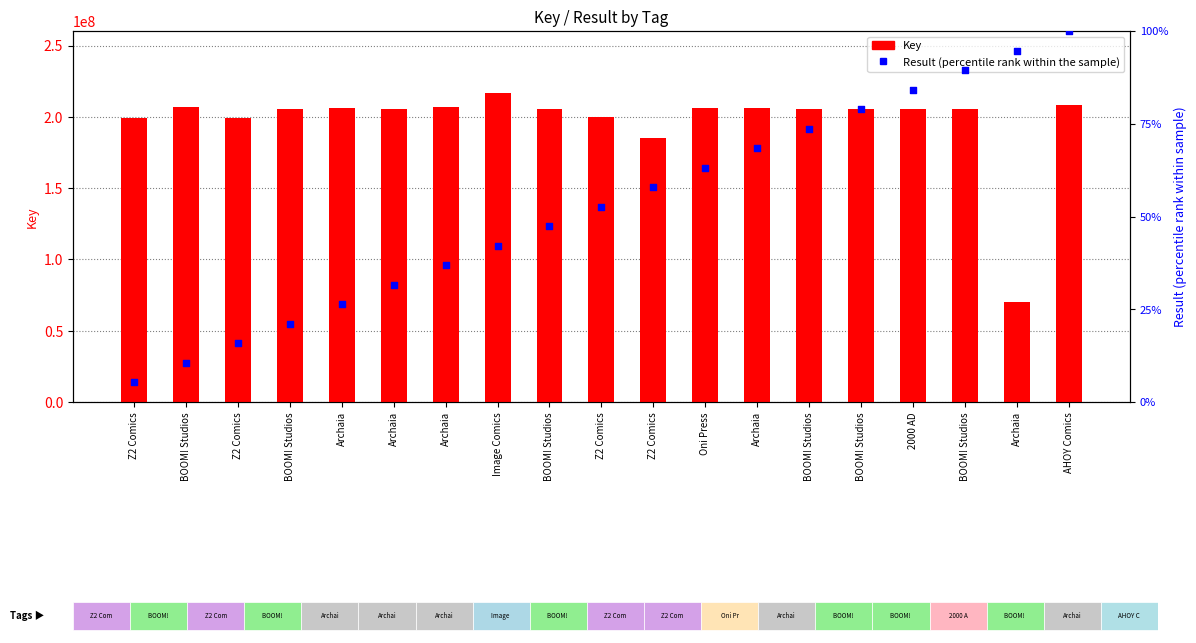

Which series has the widest spread of Y values?

Key